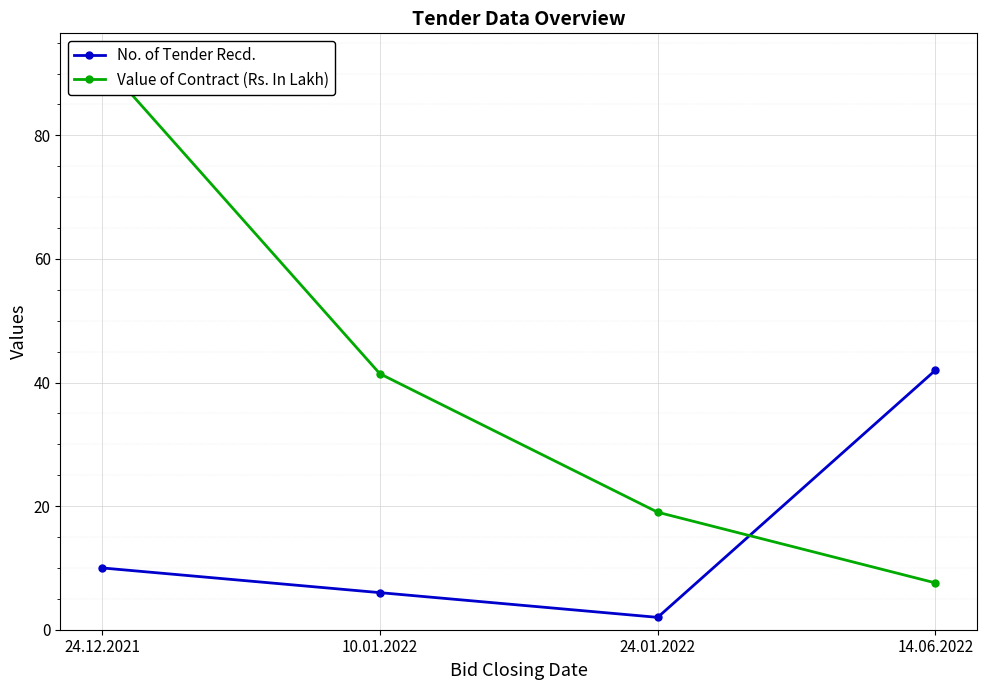

The No. of Tender Recd. series shows 0.9 at 24.01.2022. True or false?

False